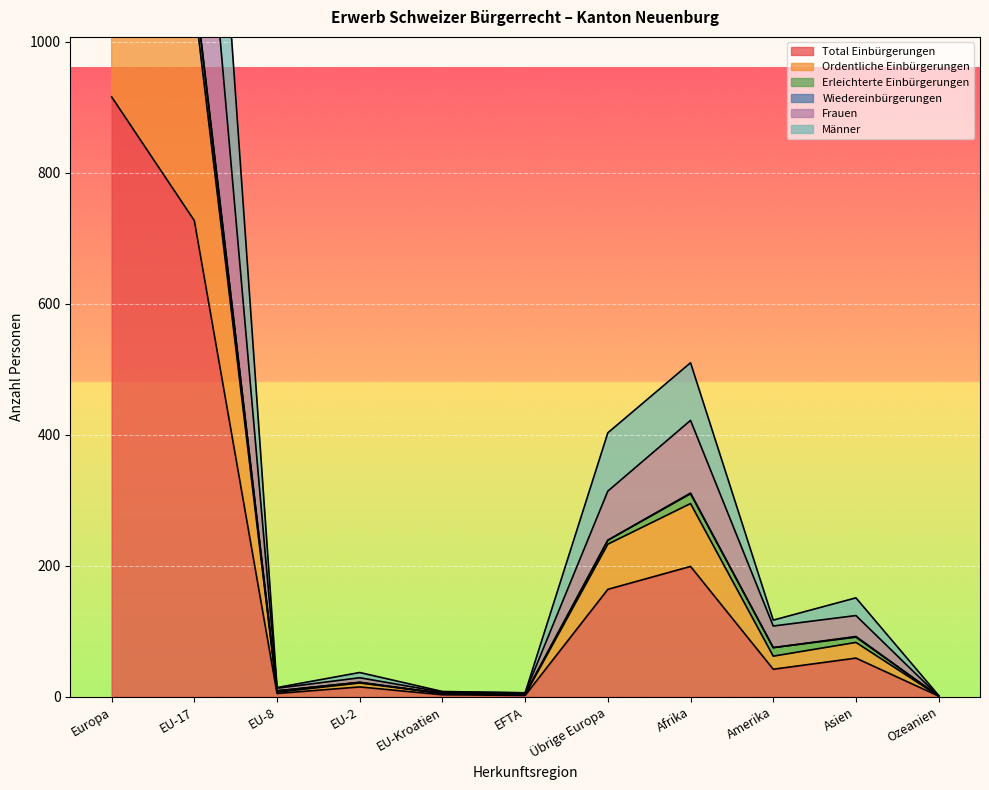

The value of Total Einbürgerungen at Übrige Europa is 164. True or false?

True